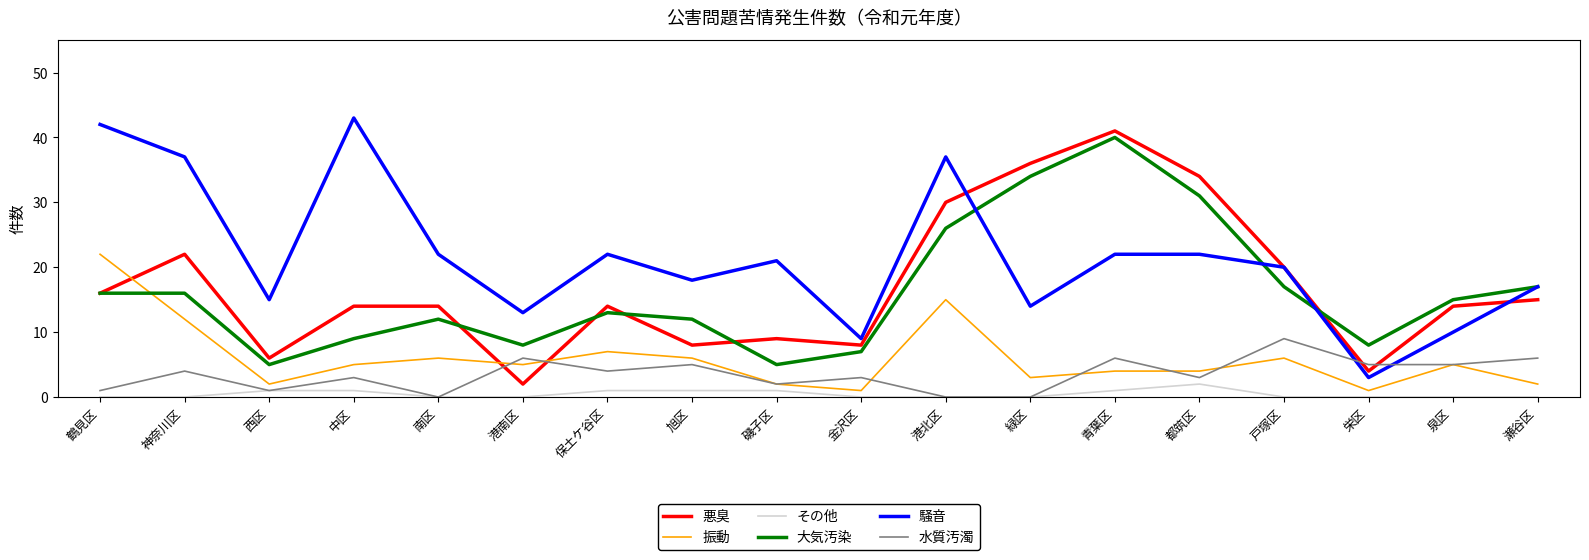

Is this an area chart (filled region under the line)?

No